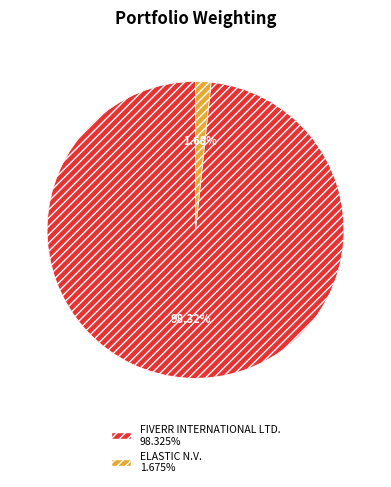

To the nearest percent, what portion does FIVERR INTERNATIONAL LTD. represent?

98%